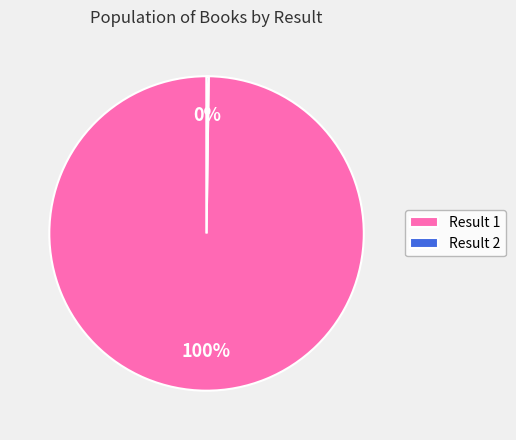

Which slice represents more than half of the pie?

Result 1